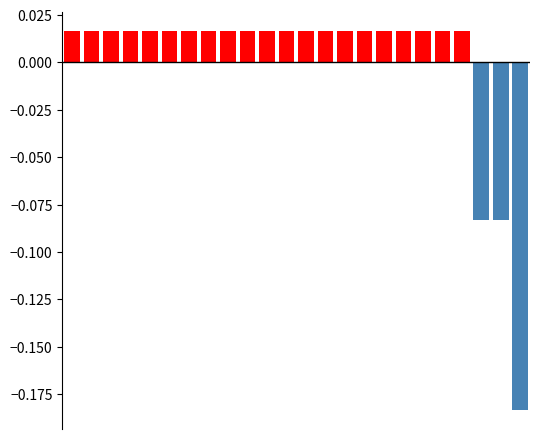

Is it true that negative equals 0.0 at 15?

True